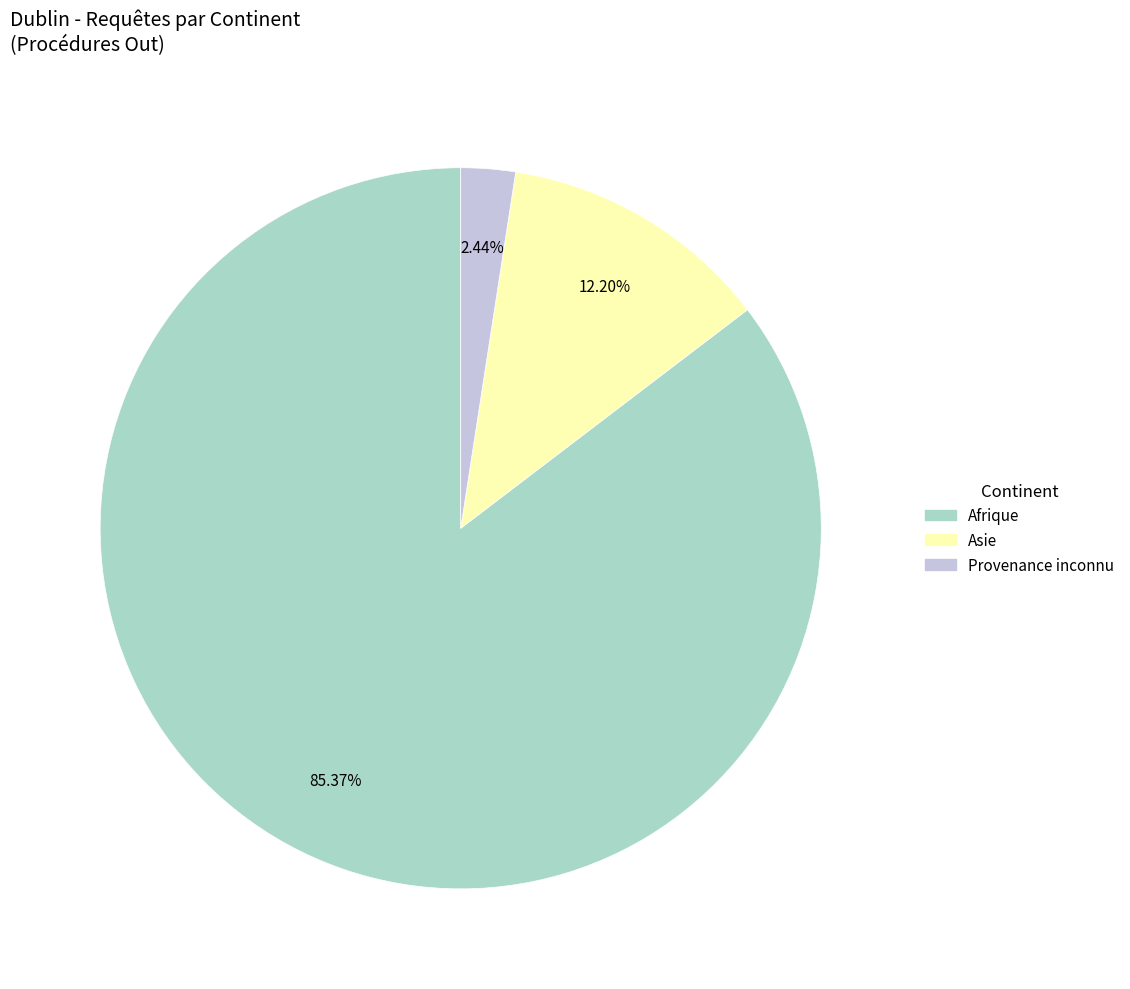

Is there a majority slice in this chart?

Yes